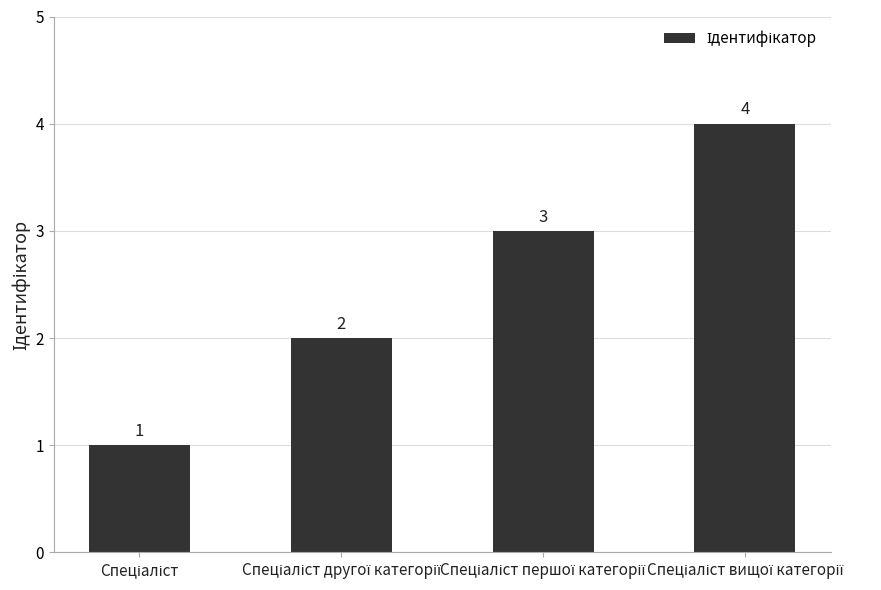

How many series are shown in this chart?

1